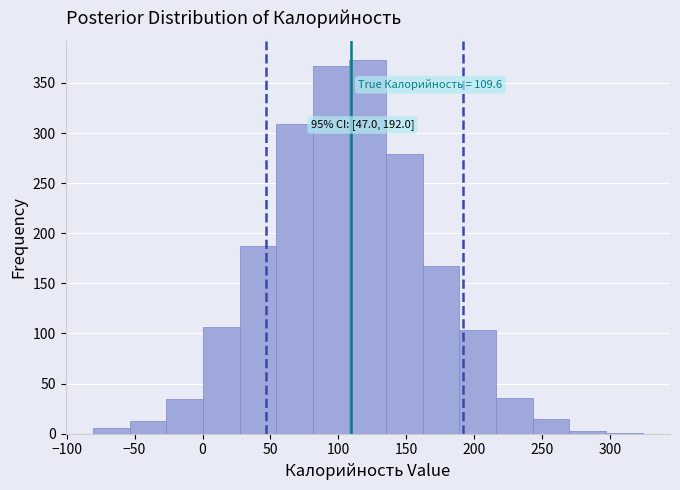

Which range on the x-axis has the tallest bar?

110 to 135